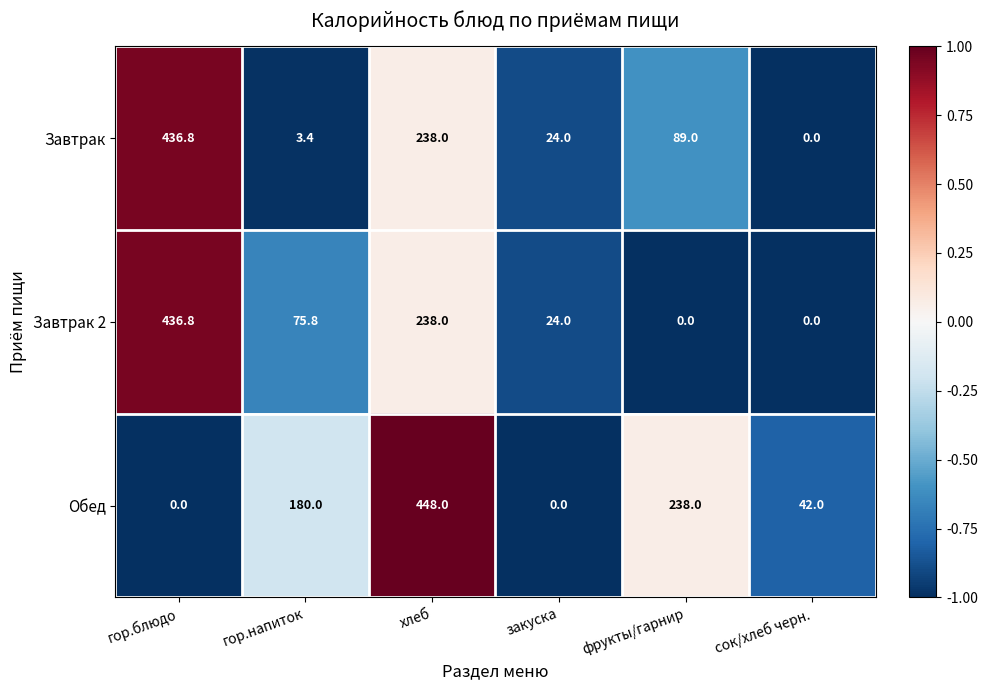

How many distinct data groups are displayed?

3